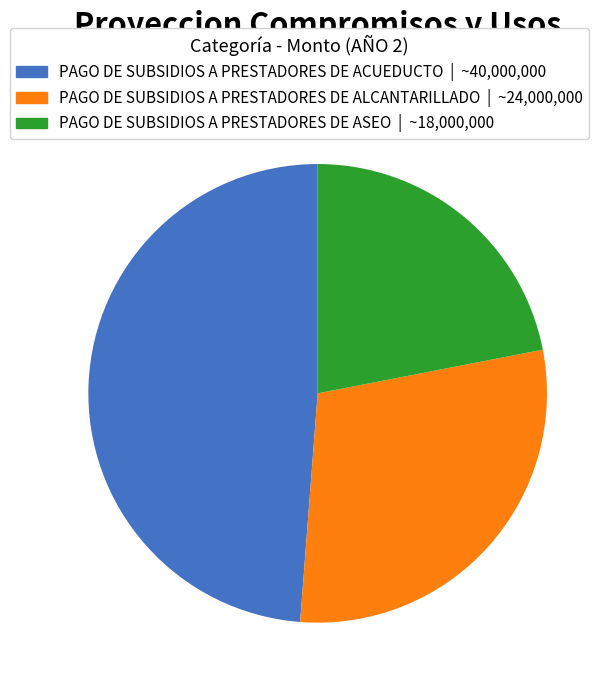

Is there any slice that represents more than half of the pie?

No